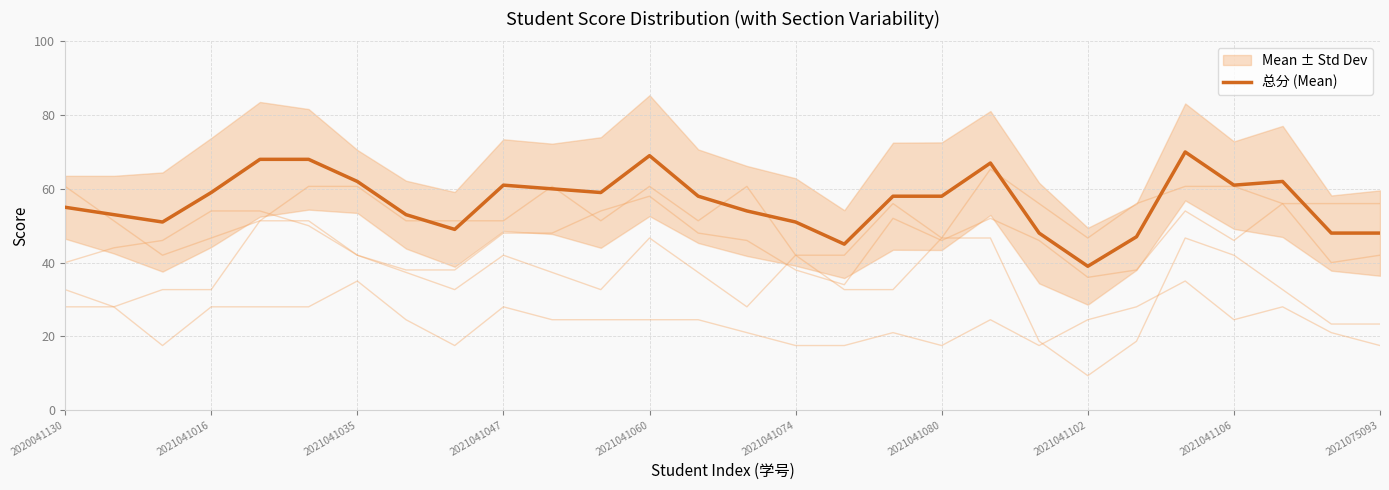

What is the minimum value for 总分 (Mean)?

39